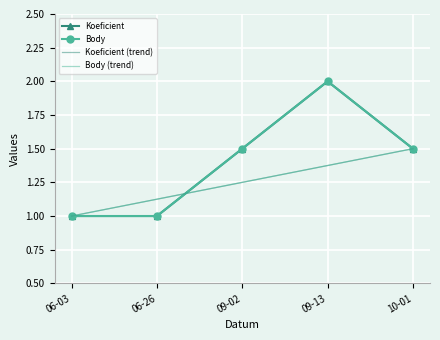

The Koeficient series shows 2.3 at 10-01. True or false?

False